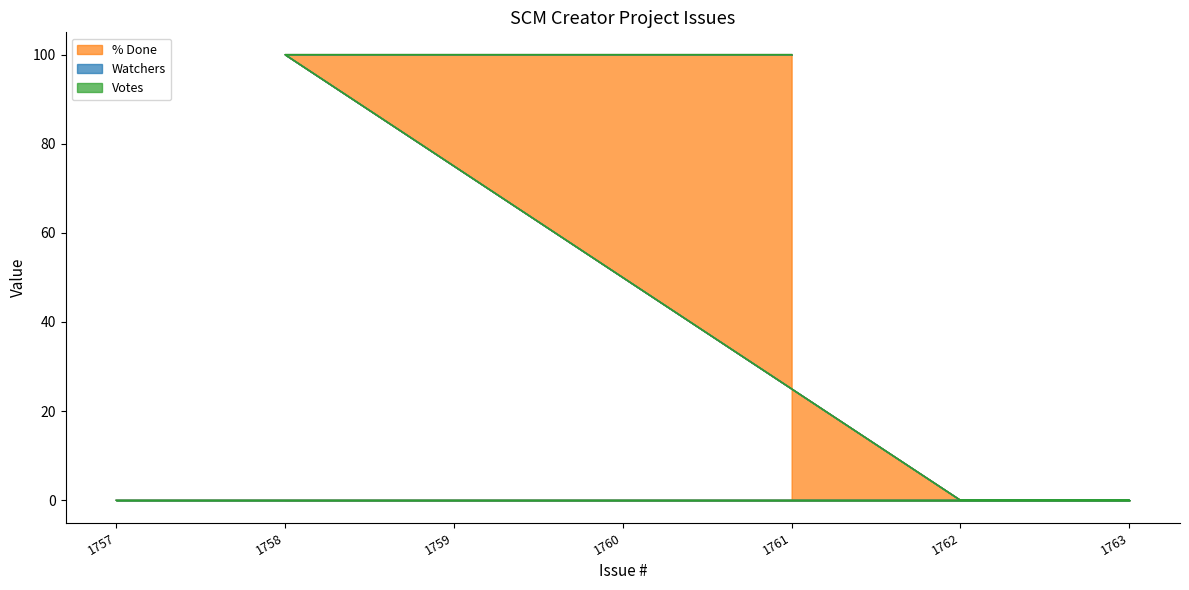

Reading left to right, extract all data points from this chart.

% Done: 1757=0	1763=0	1762=0	1758=100	1759=100	1760=100	1761=100
Watchers: 1757=0	1763=0	1762=0	1758=0	1759=0	1760=0	1761=0
Votes: 1757=0	1763=0	1762=0	1758=0	1759=0	1760=0	1761=0